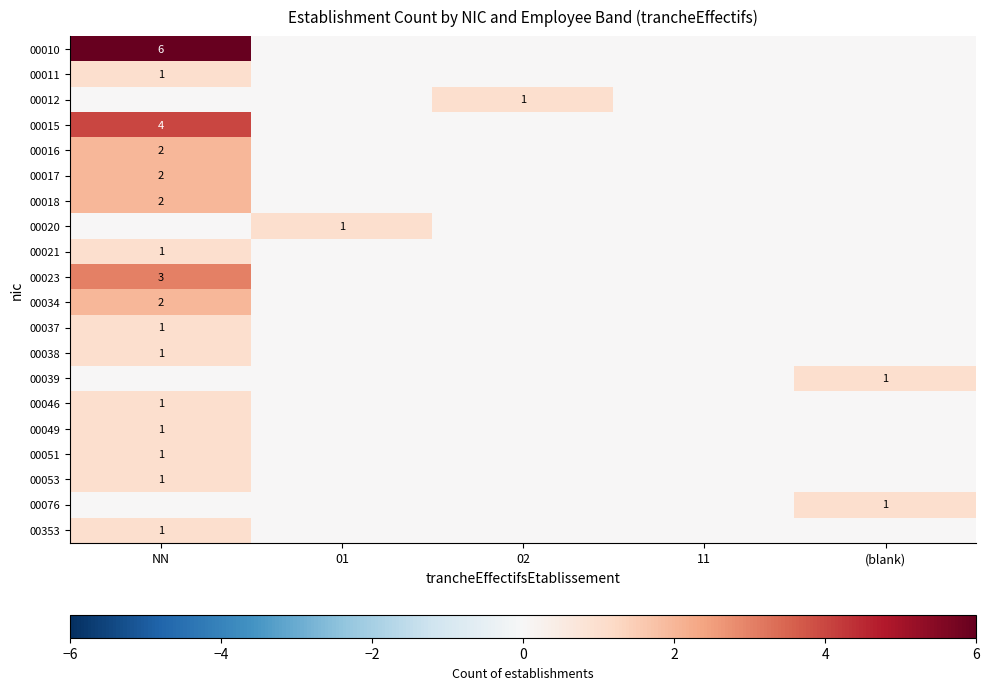

The value of 00039 at (blank) is 1. True or false?

True